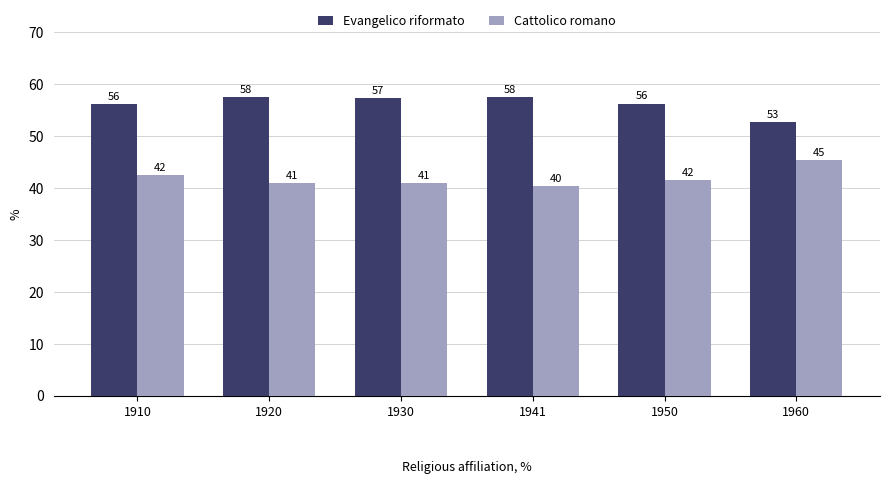

What are all the series names shown in the legend?

Evangelico riformato, Cattolico romano